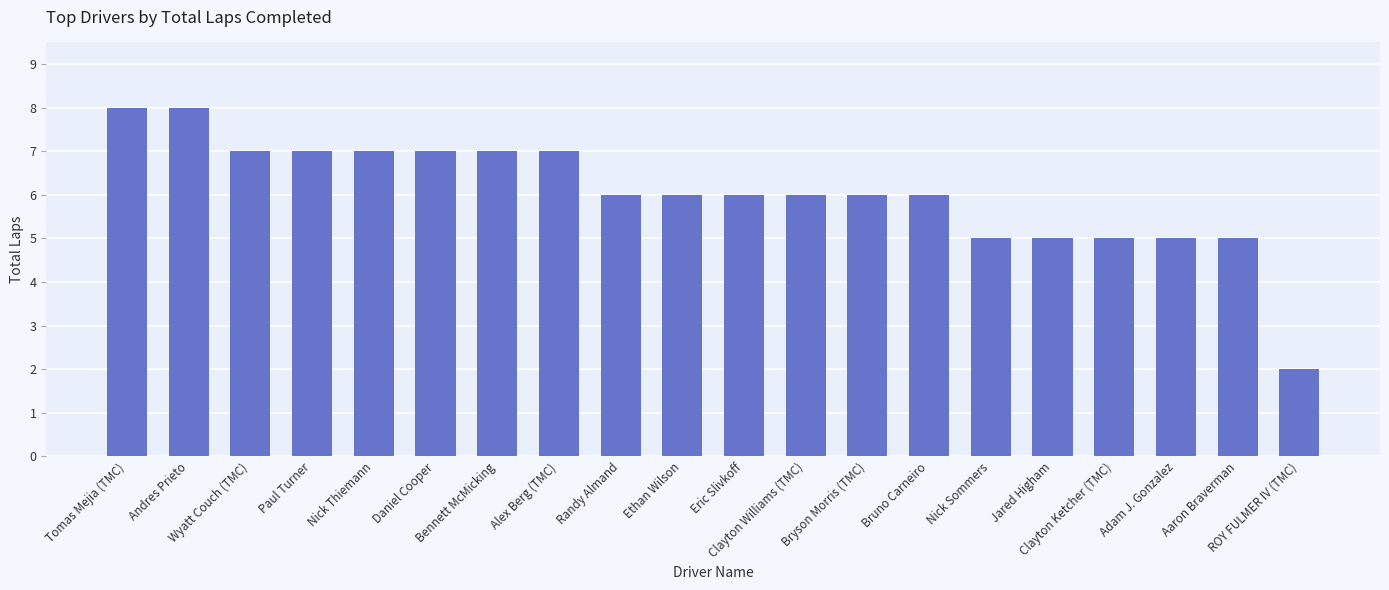

The chart shows a value of 6 at Bruno Carneiro. True or false?

True